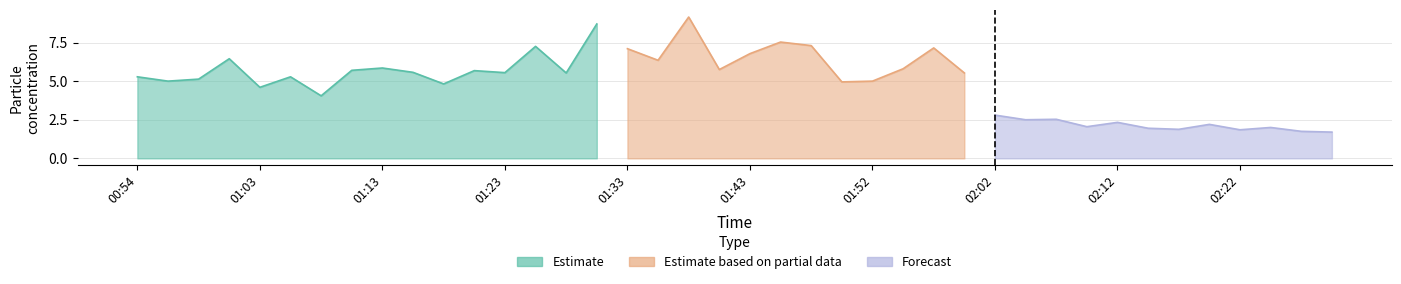

What is the value of the P1 point at the 7th from the left?

4.0